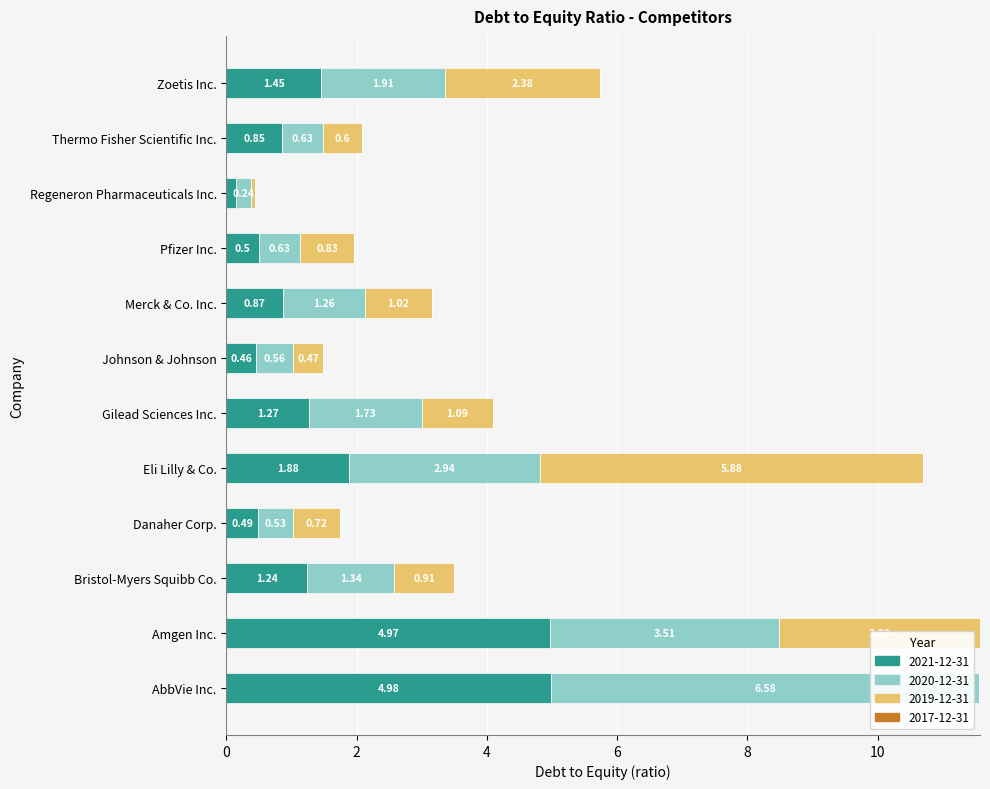

What is the total value across all series at Zoetis Inc.?

5.7